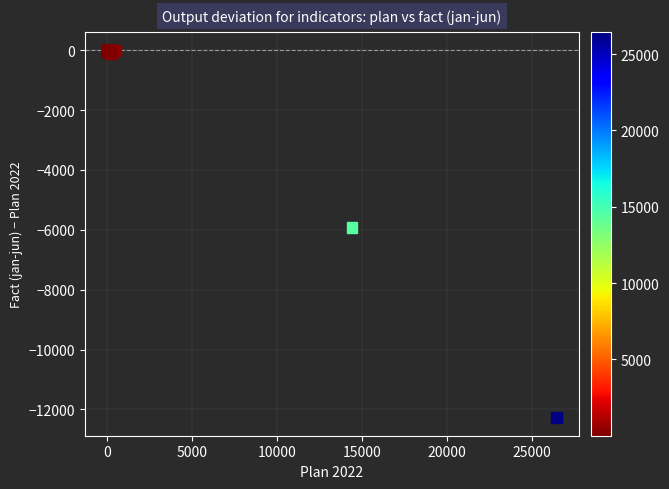

What Y value in the scatter plot is closest to -6132?

-5911.7